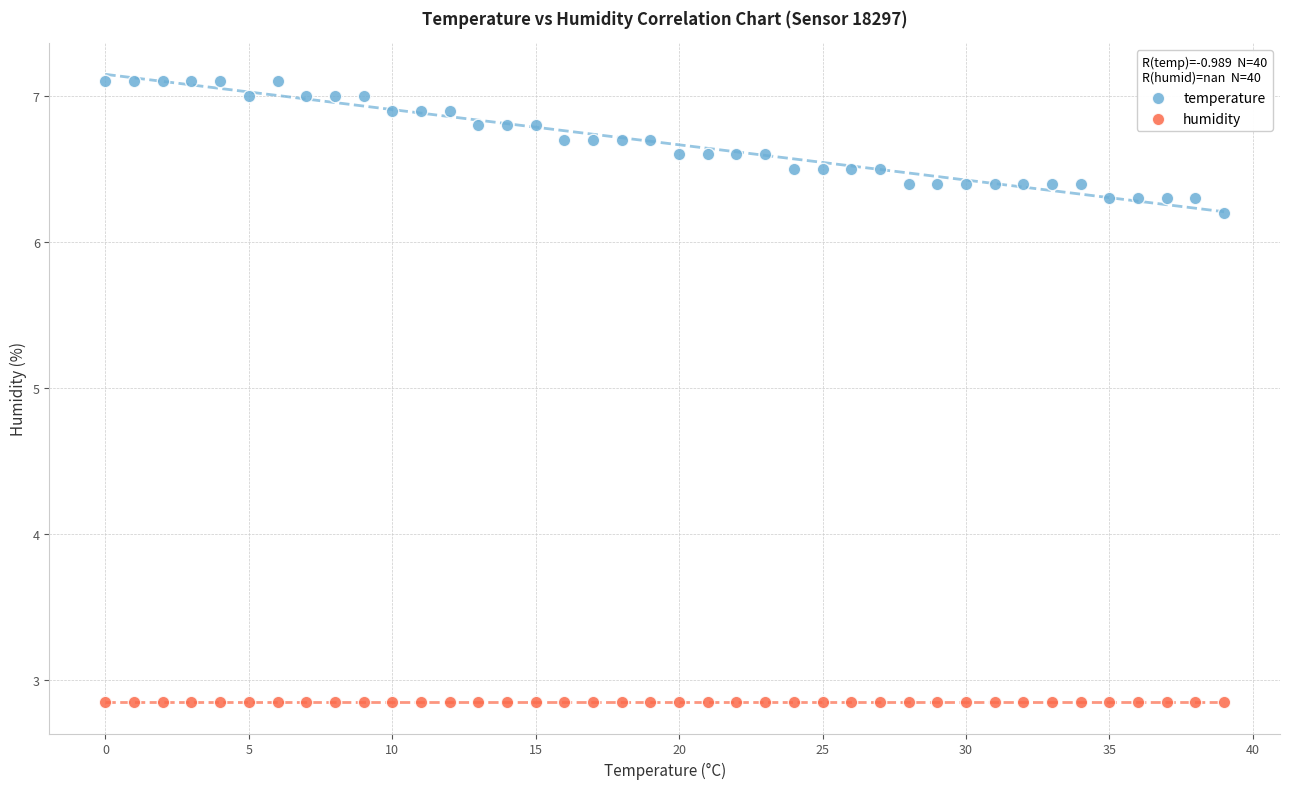

In the temperature series, what Y value is closest to 6?

6.2